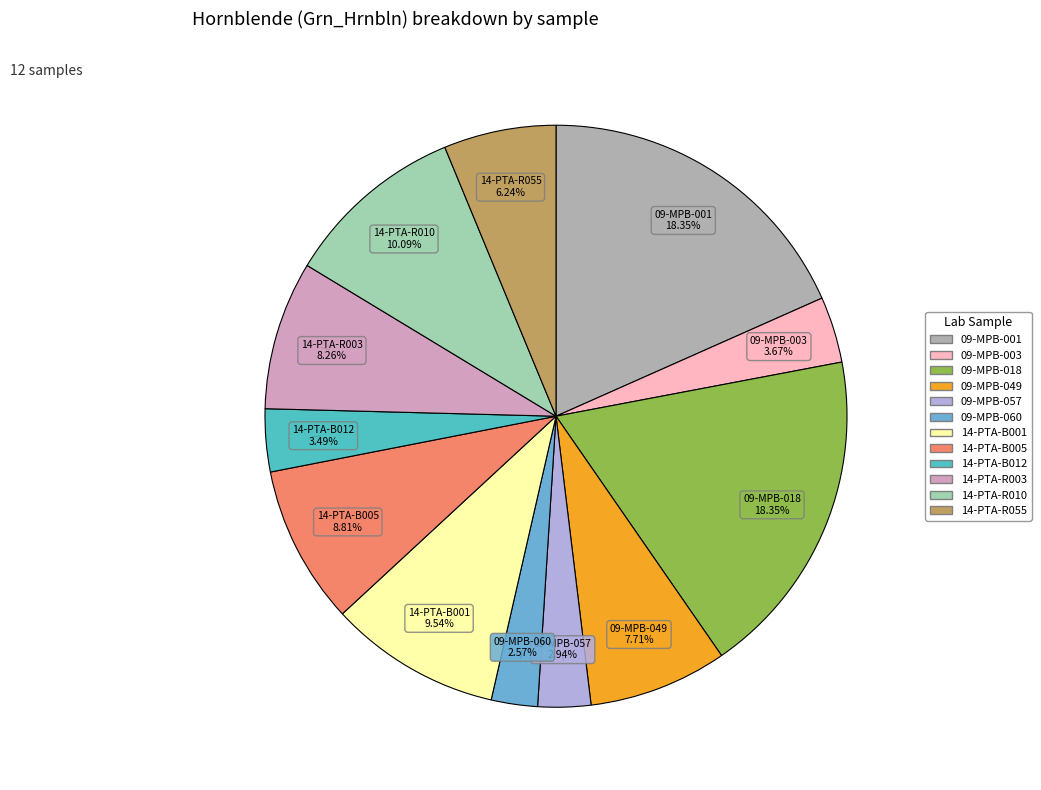

What percentage is the 14-PTA-R010 slice, to the nearest percent?

10%